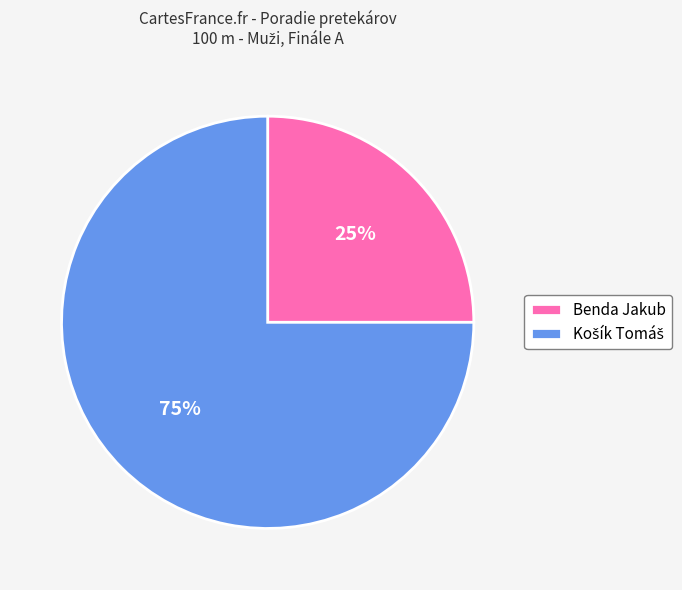

The Benda Jakub slice represents 25% of the pie. True or false?

True